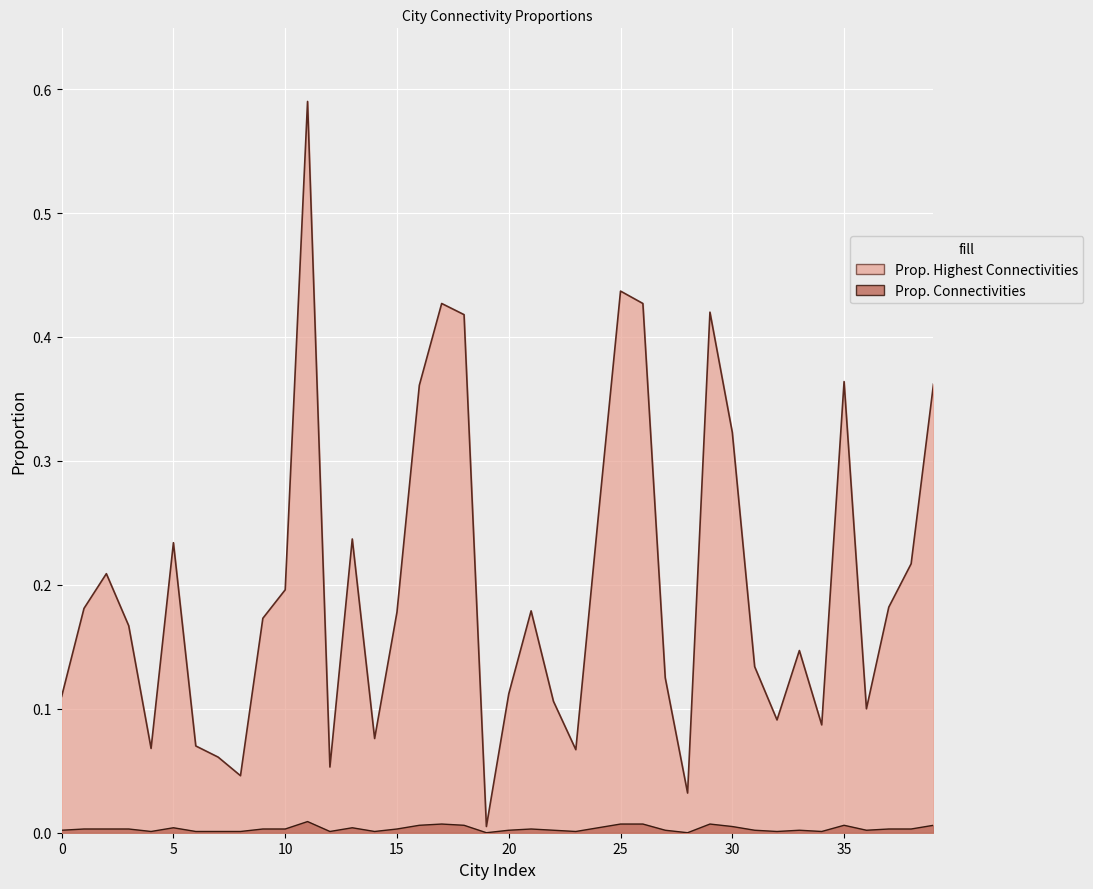

At how many categories does at least one series exceed 0?

40